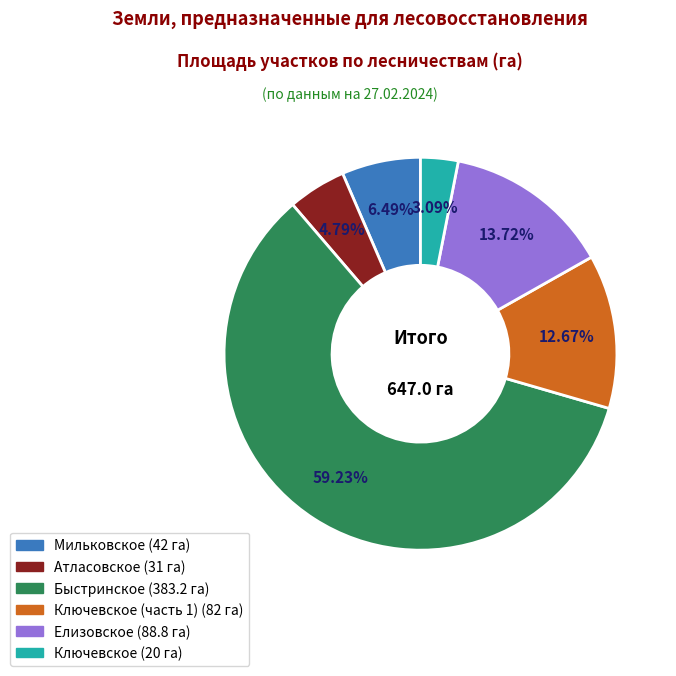

Does any single category account for the majority?

Yes